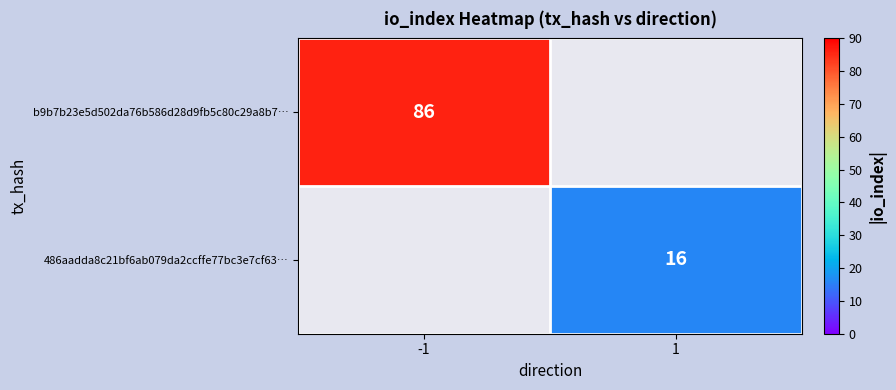

At how many categories does at least one series exceed 61?

1